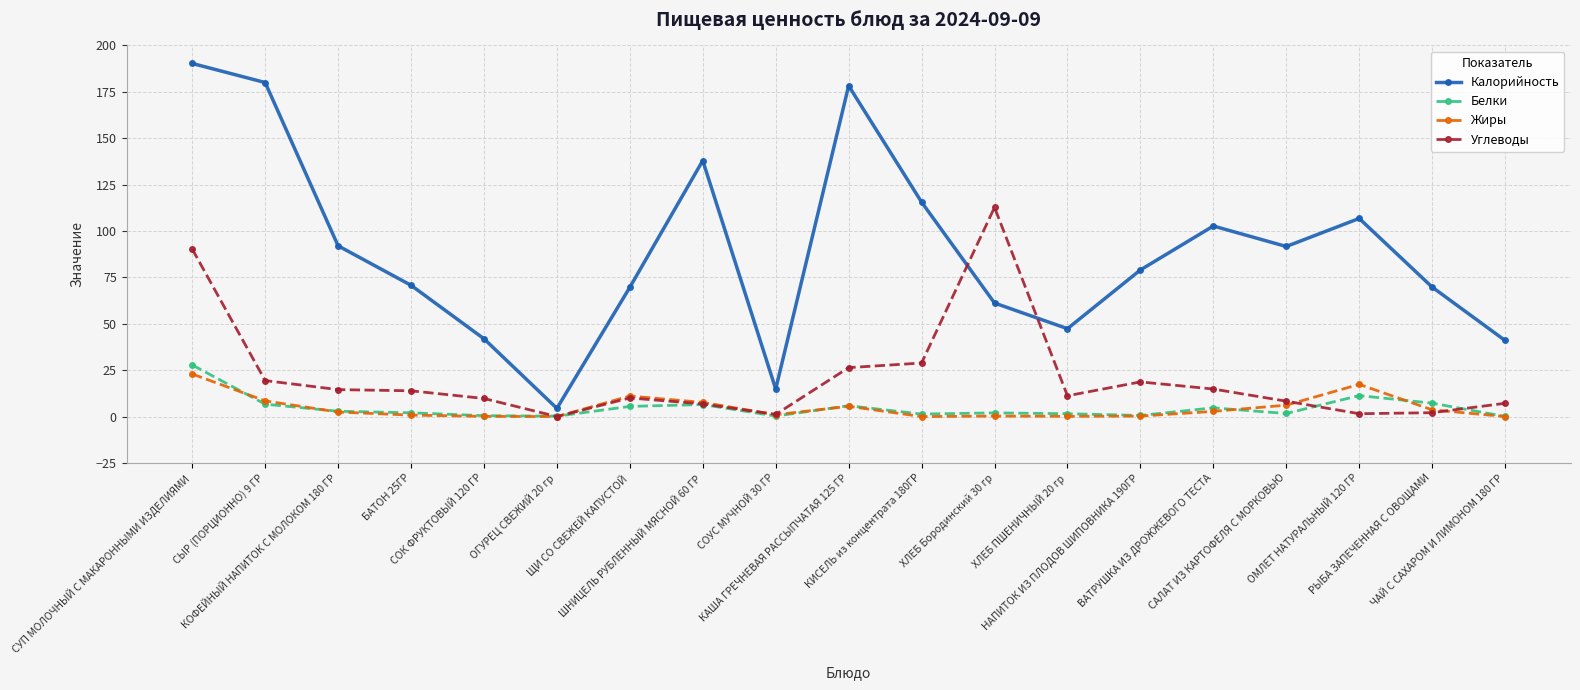

What is the sum of all Калорийность values?

1695.0